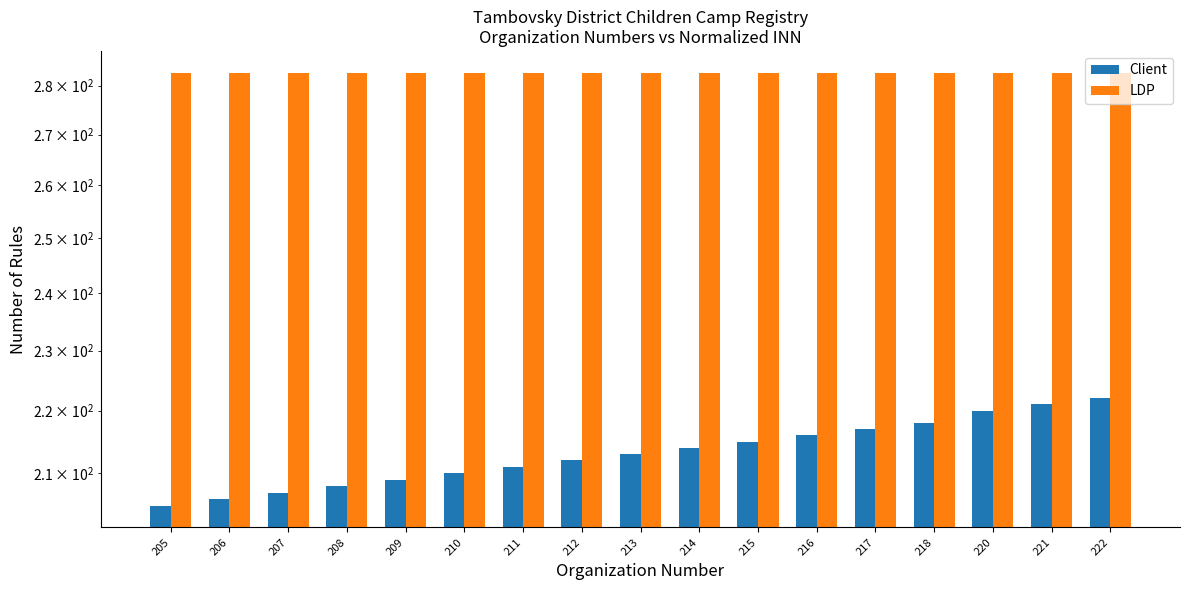

What is the difference between the Client values at 210 and 212?

2.0